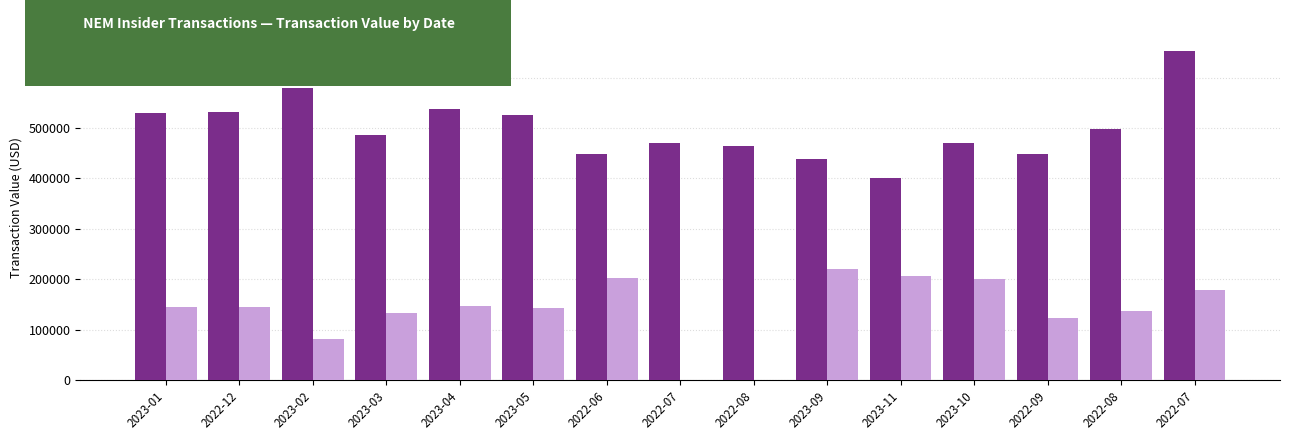

At which category is the sum across all series the highest?

2022-07